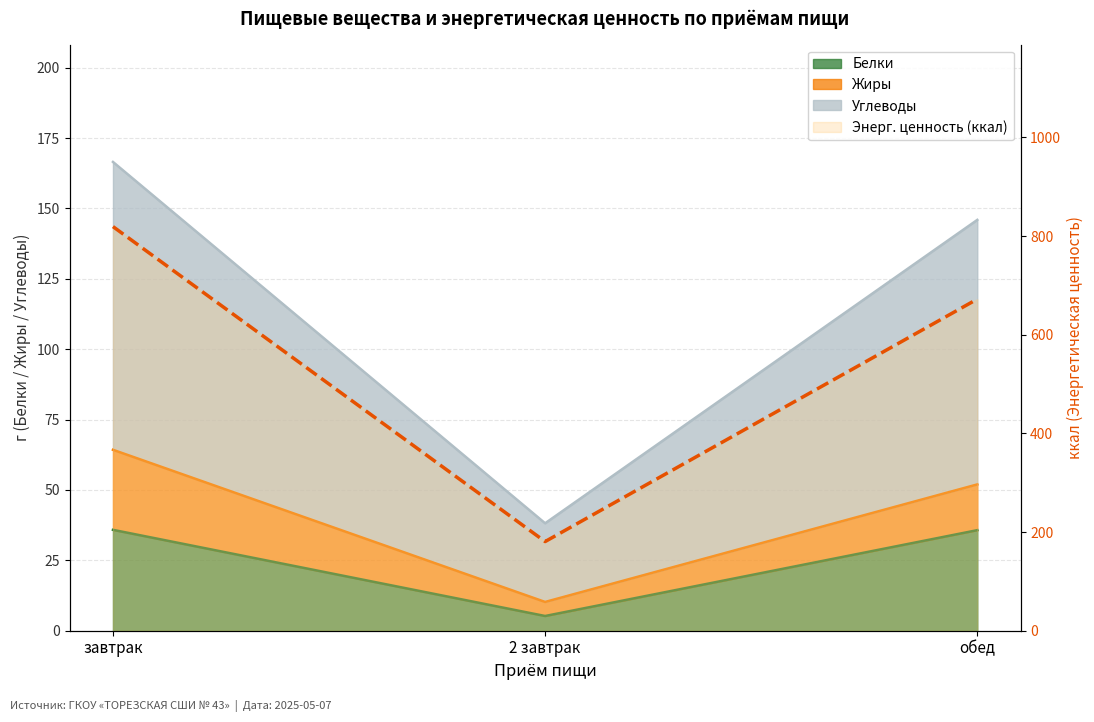

List the labels in order of value, smallest first.

2 завтрак, обед, завтрак